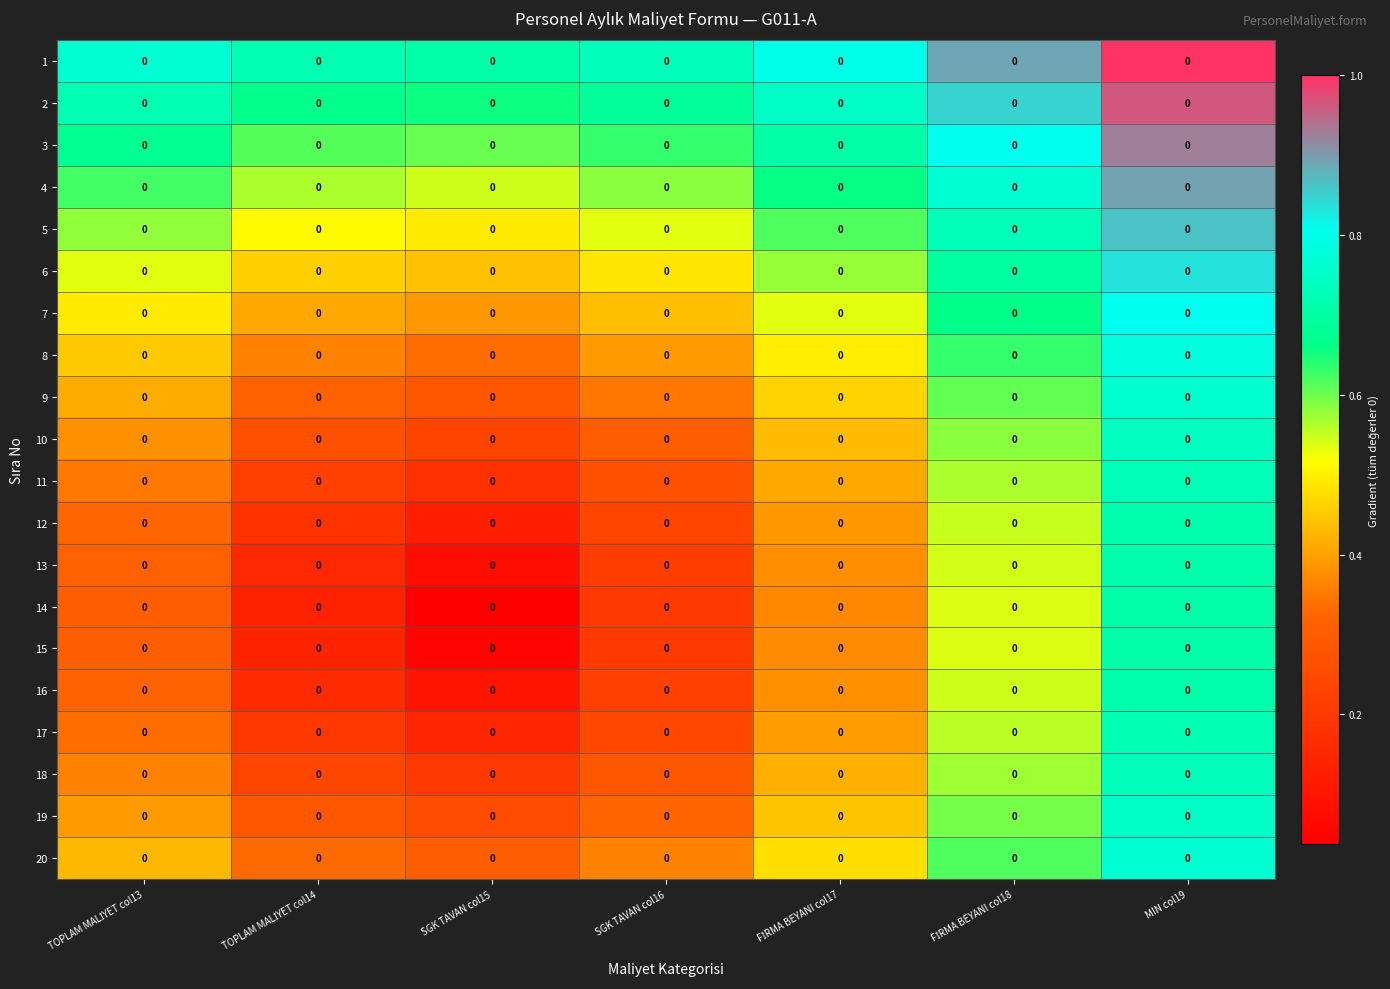

Is it true that 15 equals 0.2 at FİRMA BEYANI col18?

False